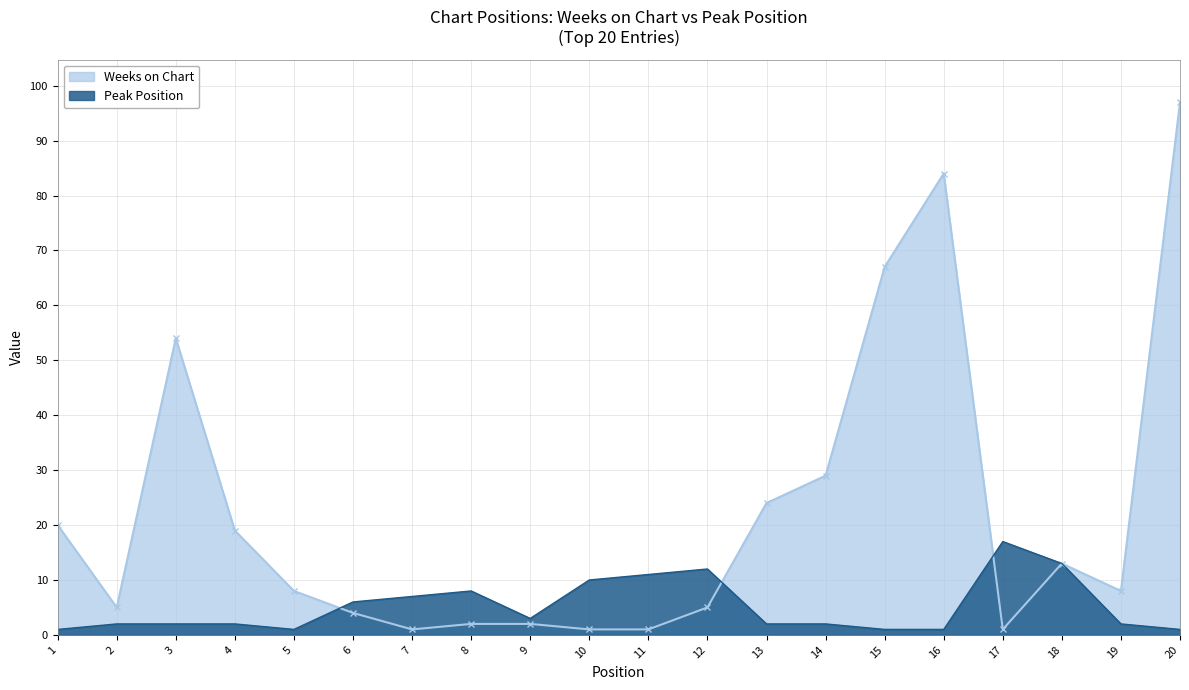

What is the spread (max minus min) of values at 6?

2